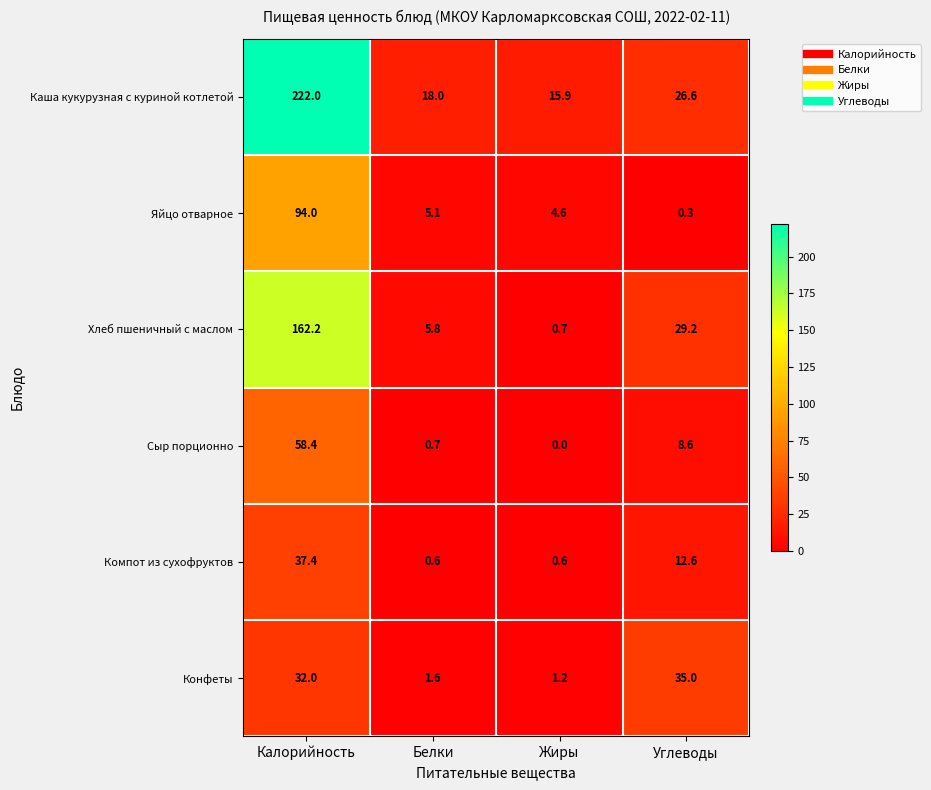

Reading left to right, transcribe all the data shown in this chart.

Каша кукурузная с куриной котлетой: Калорийность=222.0	Белки=18.0	Жиры=15.9	Углеводы=26.6
Яйцо отварное: Калорийность=94.0	Белки=5.1	Жиры=4.6	Углеводы=0.3
Хлеб пшеничный с маслом: Калорийность=162.2	Белки=5.8	Жиры=0.7	Углеводы=29.2
Сыр порционно: Калорийность=58.4	Белки=0.7	Жиры=0.0	Углеводы=8.6
Компот из сухофруктов: Калорийность=37.4	Белки=0.6	Жиры=0.6	Углеводы=12.6
Конфеты: Калорийность=32.0	Белки=1.6	Жиры=1.2	Углеводы=35.0